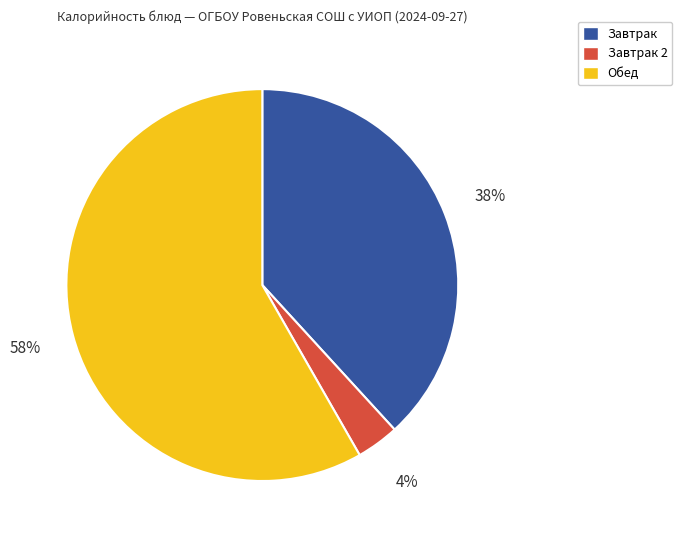

How many segments does this pie chart have?

3